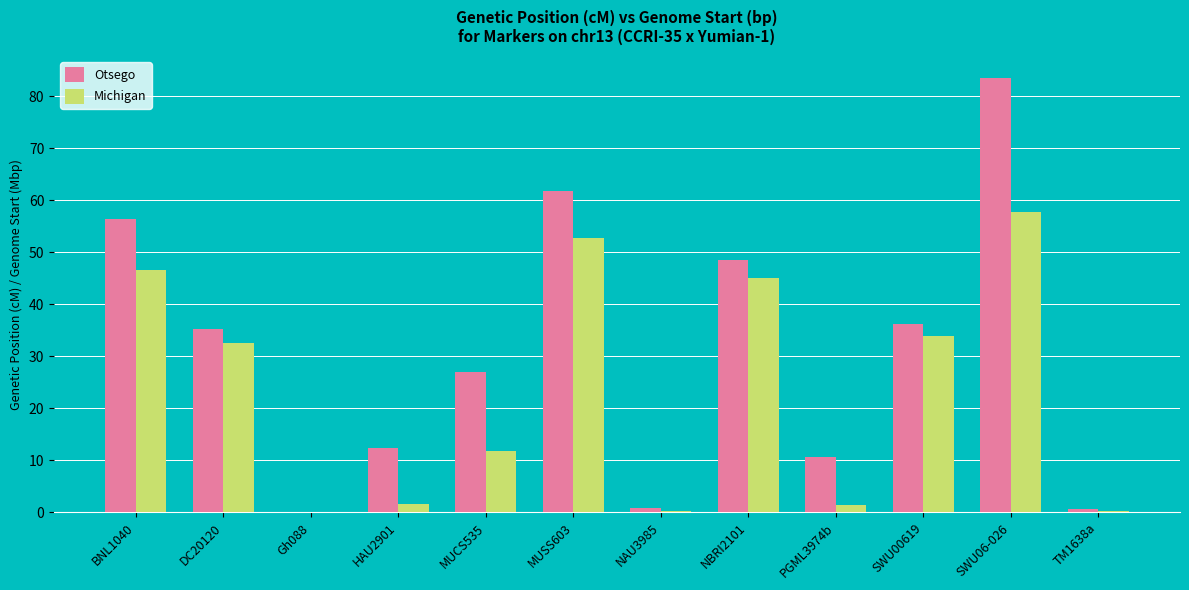

The Otsego series shows -27.5 at Gh088. True or false?

False